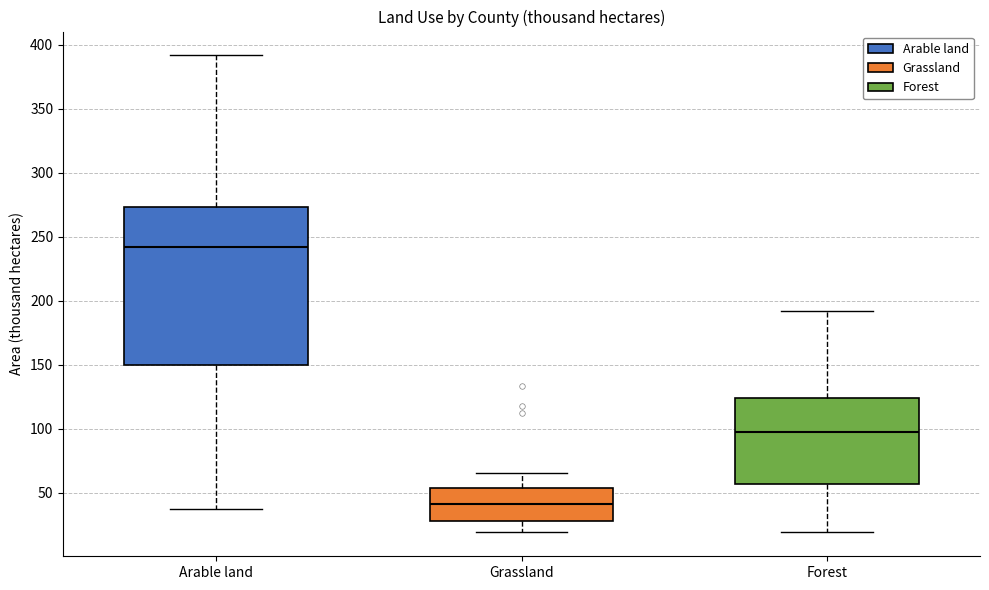

Where is the lower edge of the box for Forest on the y-axis? The values are not printed on the chart, so give them approximately, as read against the axis.

55